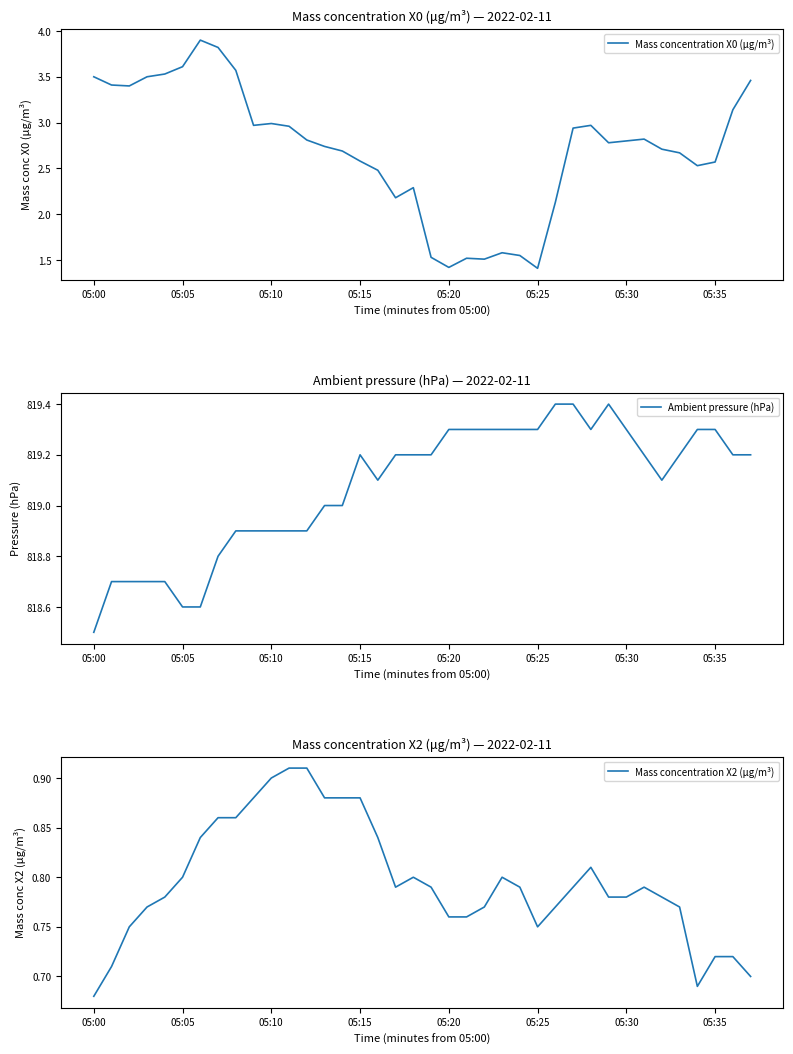

Count the number of data series in this chart.

3